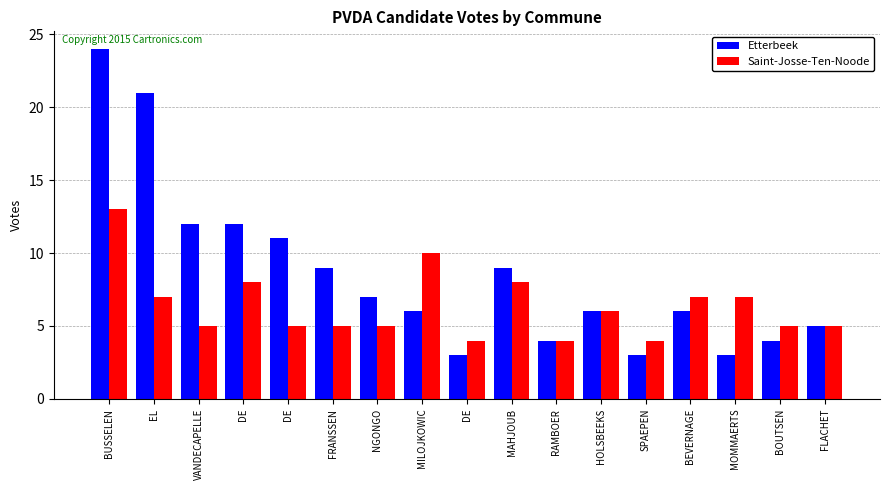

How many distinct data groups are displayed?

2